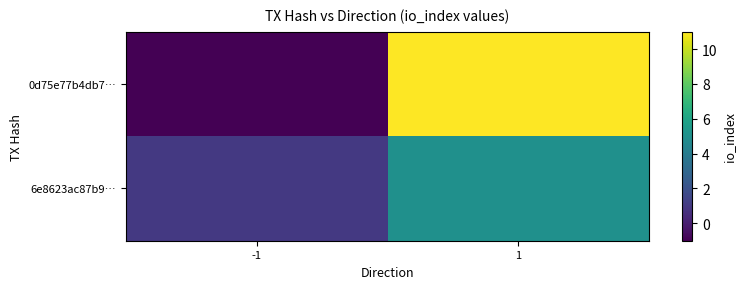

At which label is 6e8623ac87b9… closest to 3?

-1